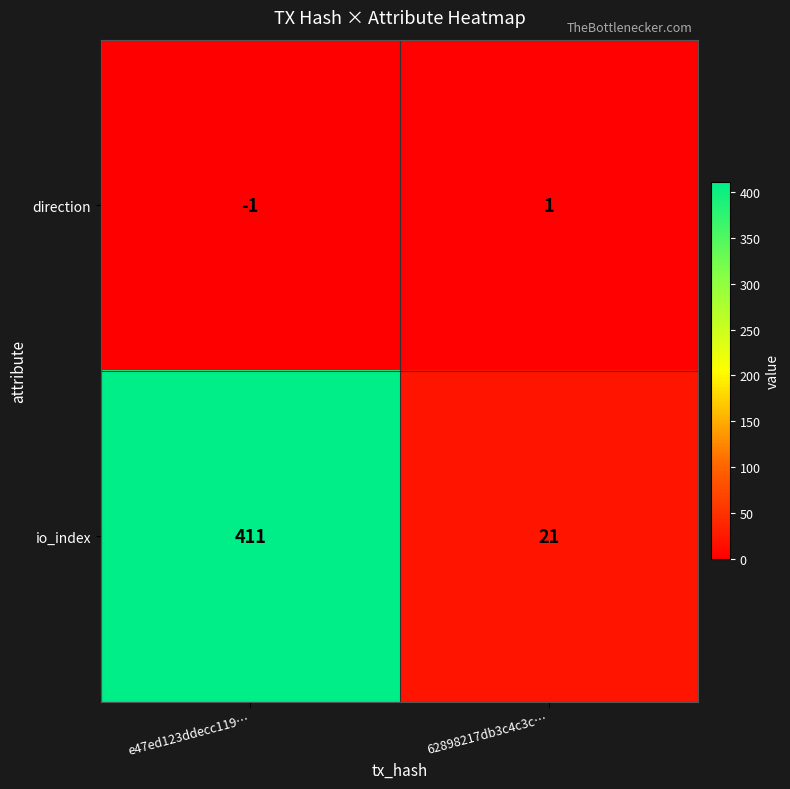

Is it true that direction equals -2 at e47ed123ddecc119…?

False